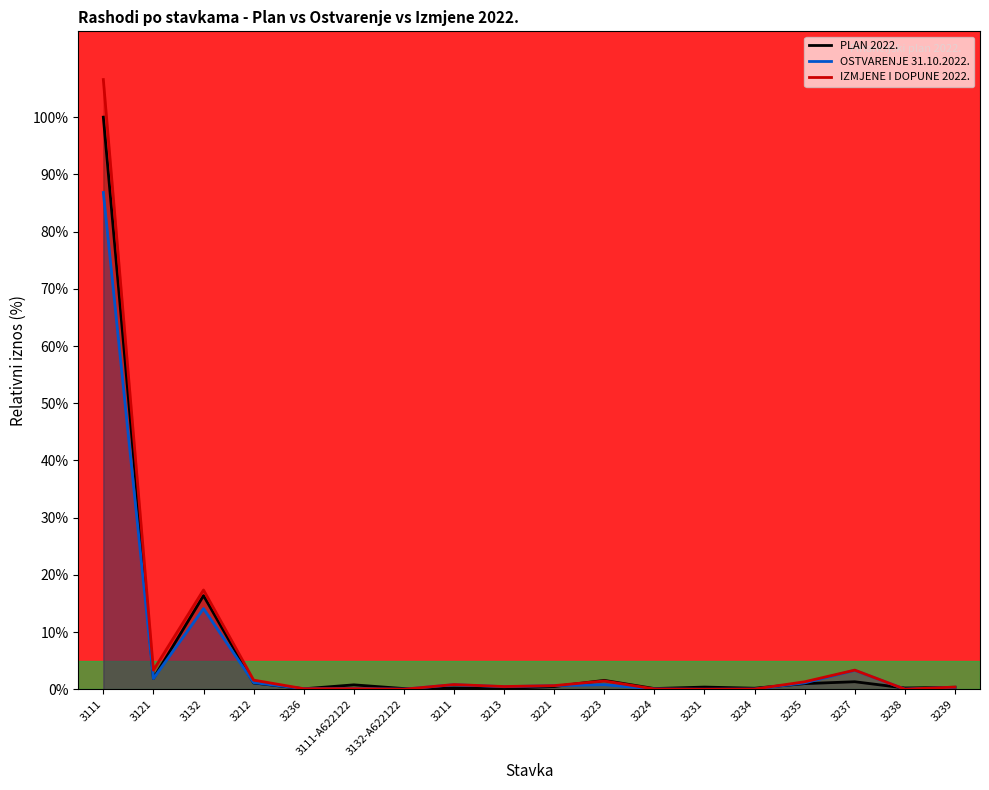

Read the PLAN 2022. value at 3235.

1.0